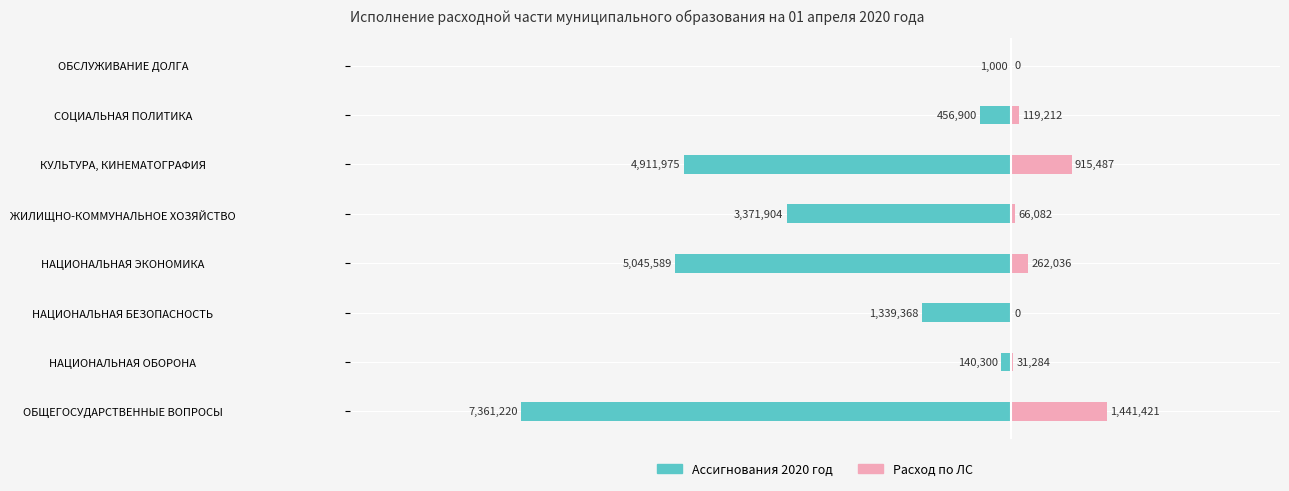

Between НАЦИОНАЛЬНАЯ ЭКОНОМИКА and ОБСЛУЖИВАНИЕ ДОЛГА, which series saw the biggest shift?

Ассигнования 2020 год